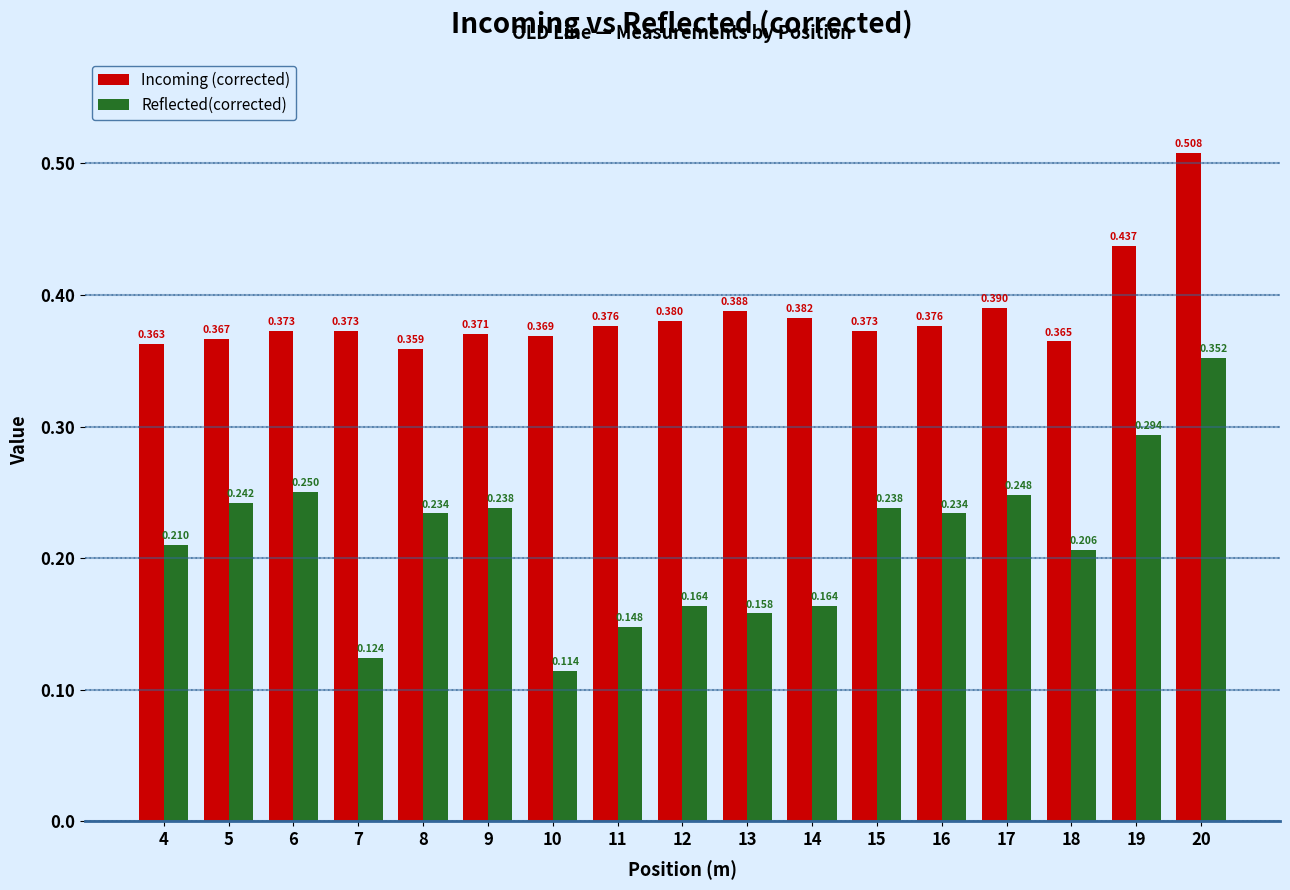

List the series in order of their overall mean, lowest first.

Reflected(corrected), Incoming (corrected)